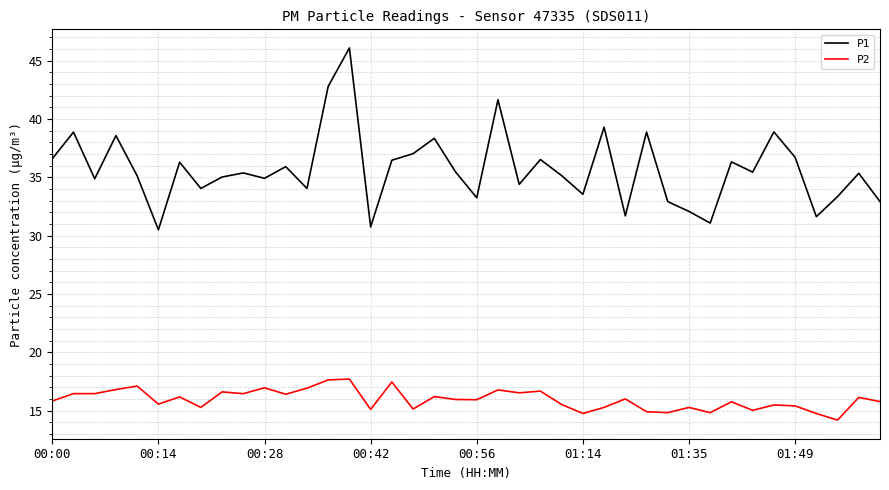

Rank the series by their average value, from lowest to highest.

P2, P1